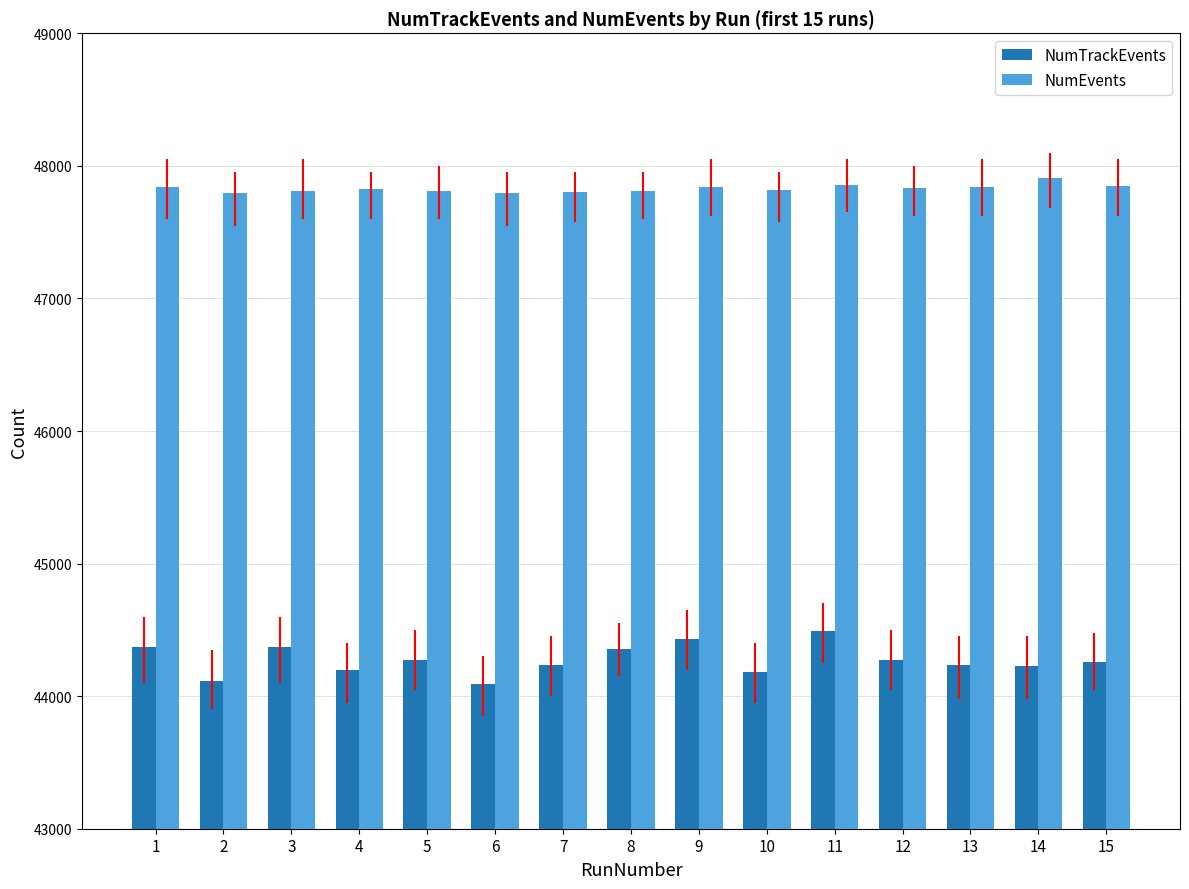

How many bars are there in total?

30